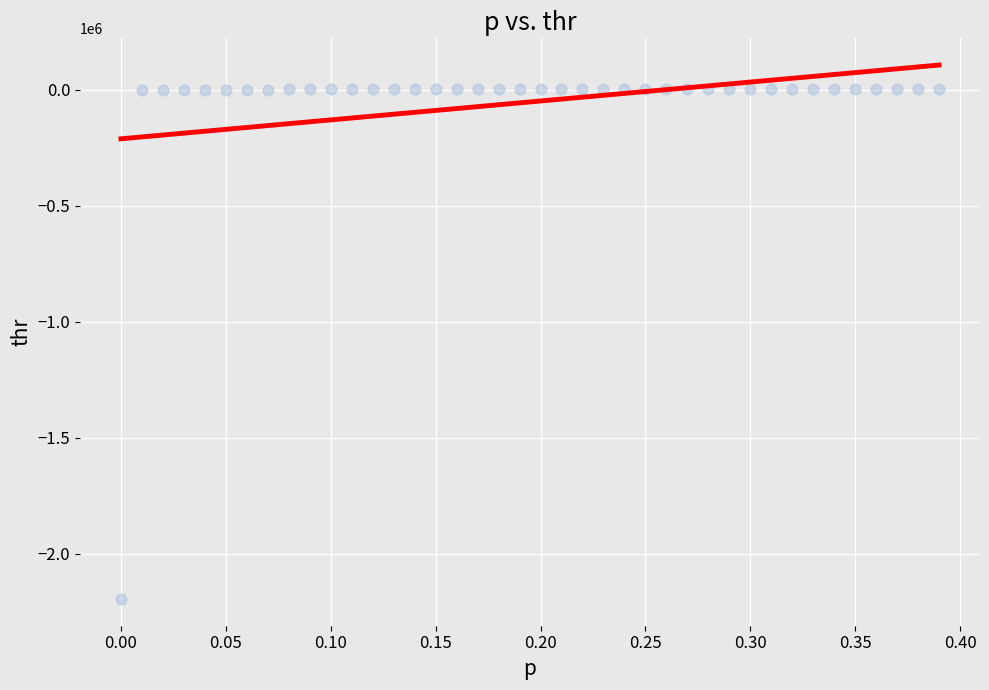

What is the range of X values (max minus min)?

0.4